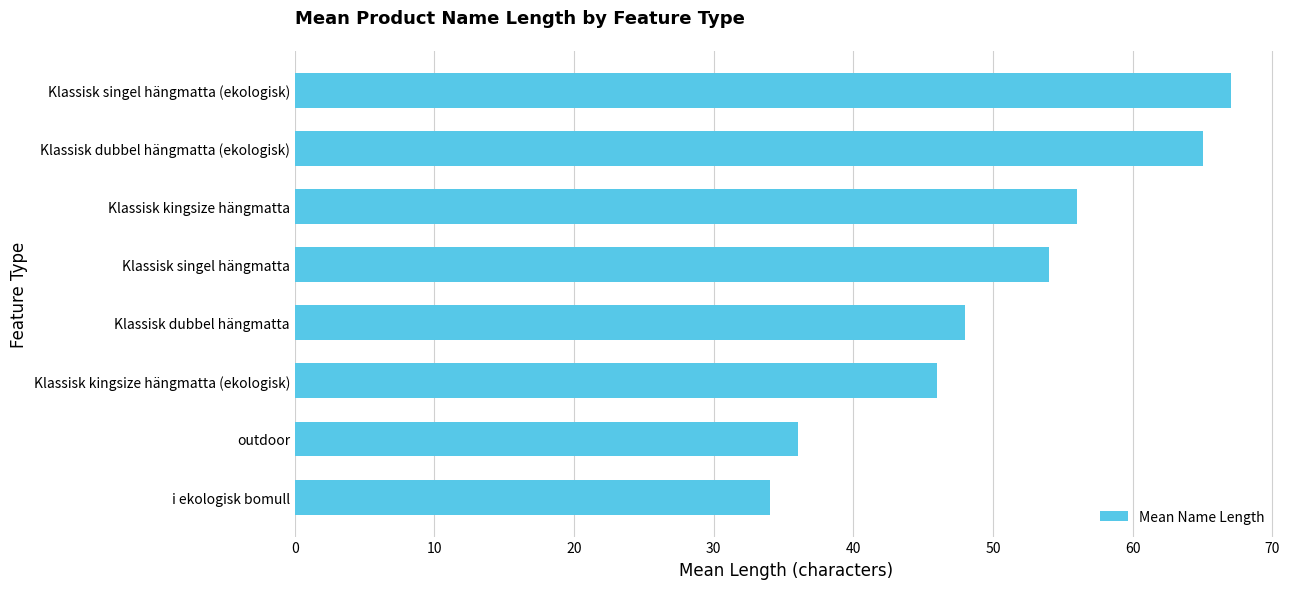

Count the number of data series in this chart.

1